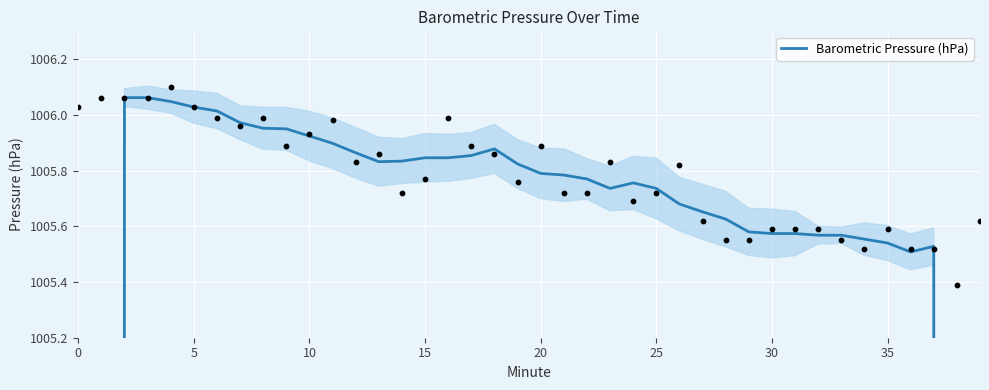

What is the change in value from 18 to 24?

-0.1